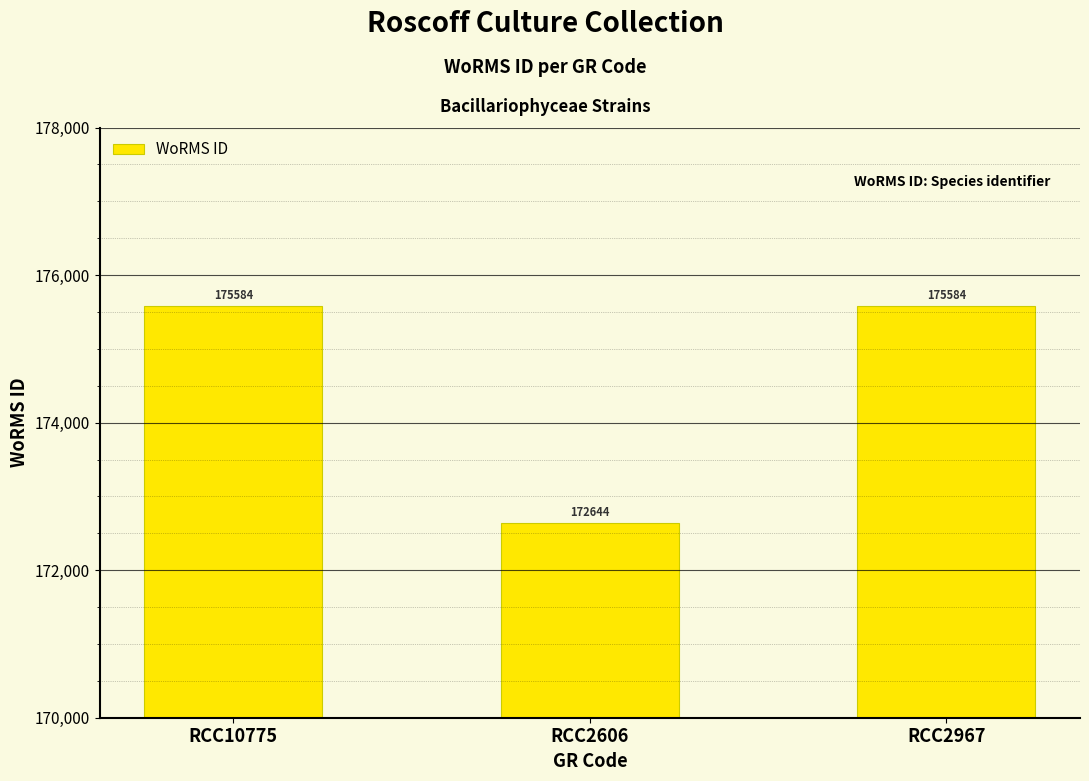

What is the label of the 1st bar from the left?

RCC10775